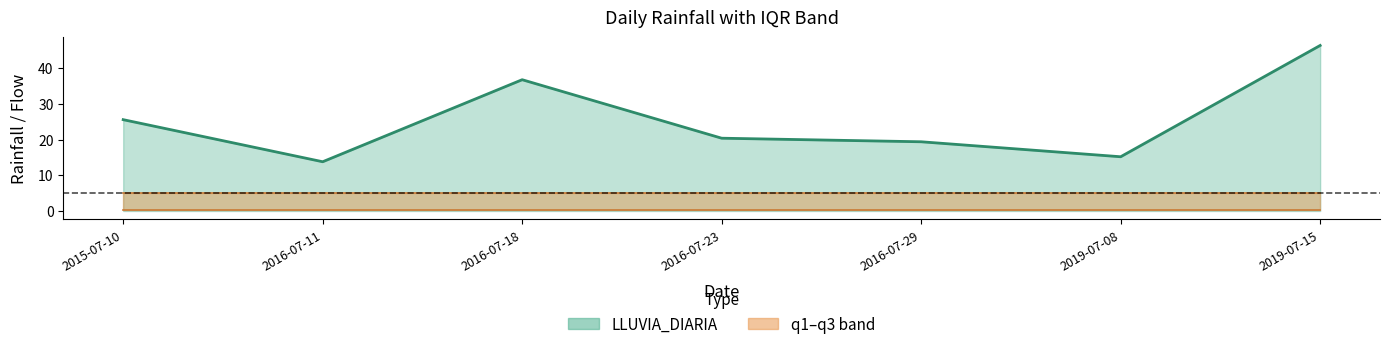

What is the difference between the highest and lowest values at 2016-07-18?

36.4